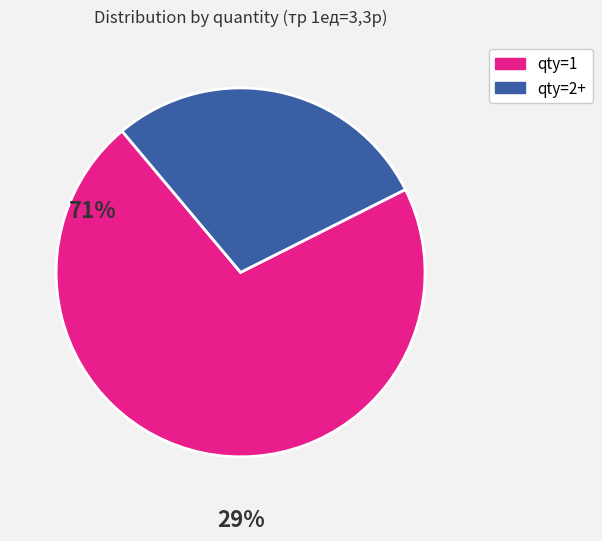

Is there any slice that represents more than half of the pie?

Yes